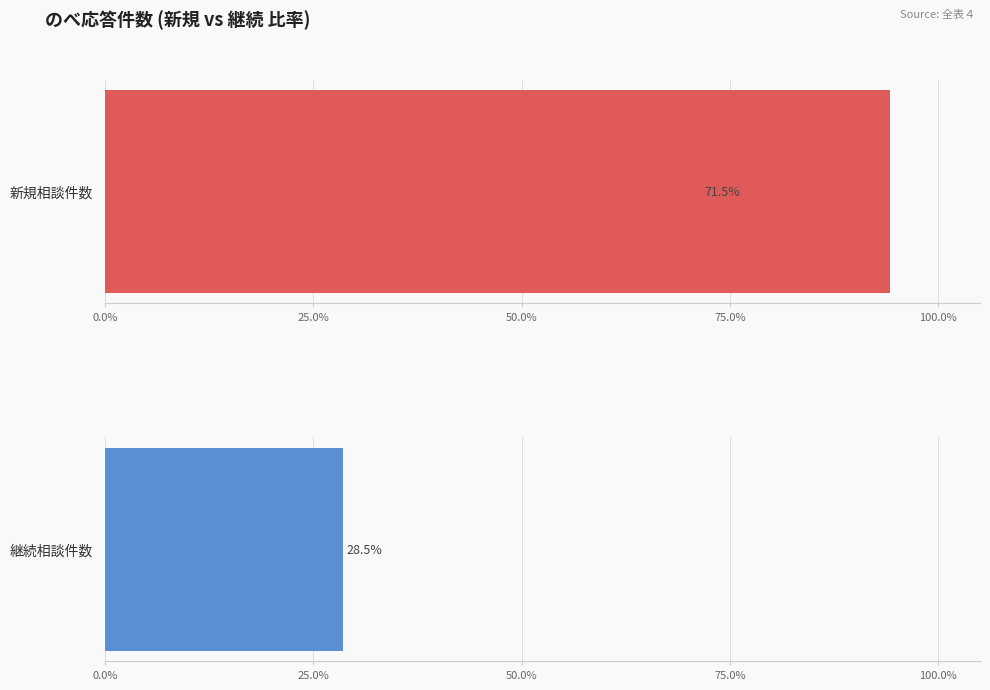

Does the chart contain stacked bars?

No